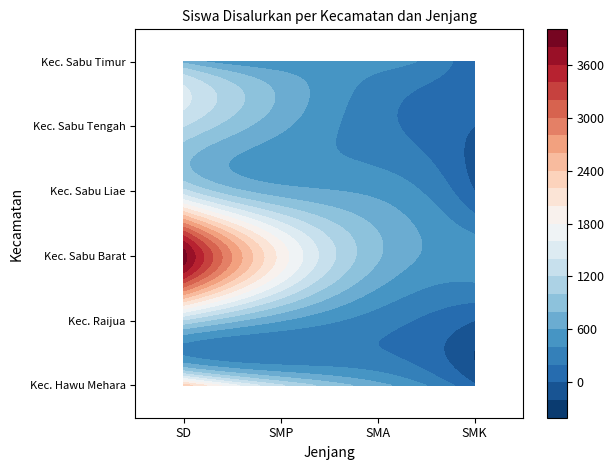

Reading right to left, transcribe all the data shown in this chart.

Kec. Hawu Mehara: SMK=32	SMA=673	SMP=1232	SD=2339
Kec. Raijua: SMK=0	SMA=295	SMP=608	SD=1168
Kec. Sabu Barat: SMK=511	SMA=825	SMP=1927	SD=3876
Kec. Sabu Liae: SMK=0	SMA=543	SMP=686	SD=1264
Kec. Sabu Tengah: SMK=0	SMA=268	SMP=643	SD=1202
Kec. Sabu Timur: SMK=0	SMA=479	SMP=427	SD=744